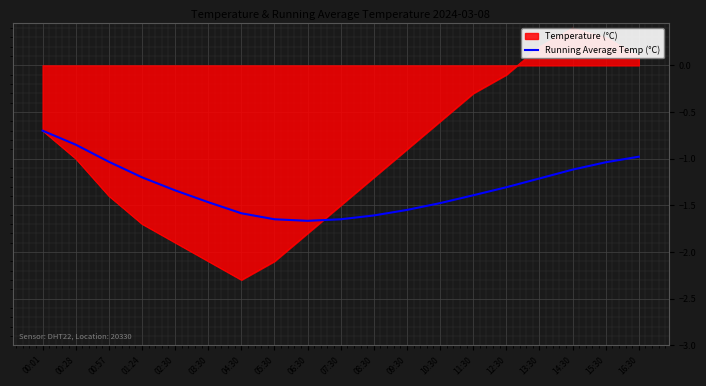

The value at 01:24 is -0.4. True or false?

False